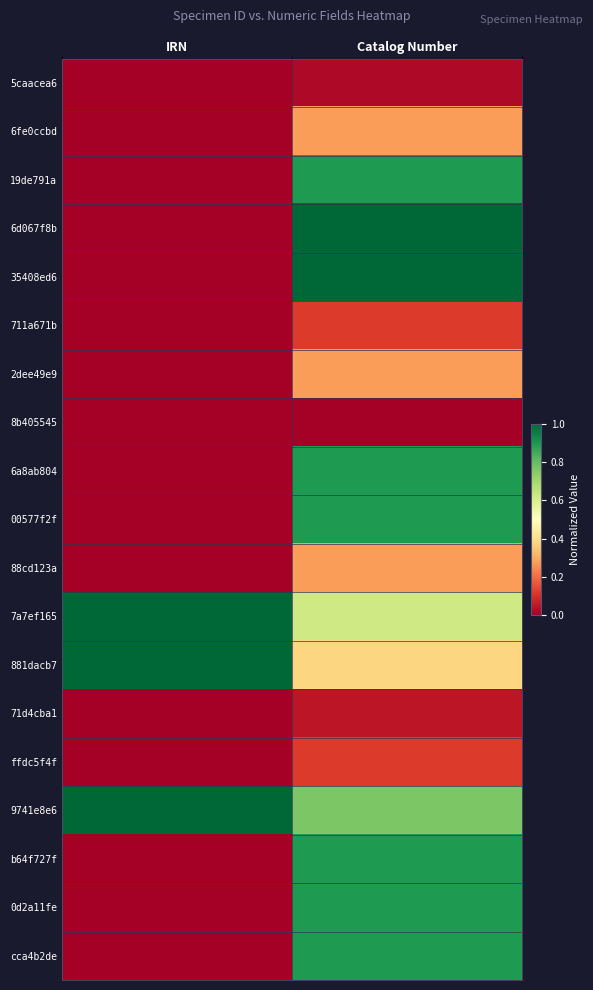

Rank the series at Catalog Number from highest to lowest value.

6d067f8b, 35408ed6, 00577f2f, 6a8ab804, cca4b2de, 19de791a, b64f727f, 0d2a11fe, 9741e8e6, 7a7ef165, 881dacb7, 88cd123a, 6fe0ccbd, 2dee49e9, 711a671b, ffdc5f4f, 71d4cba1, 5caacea6, 8b405545